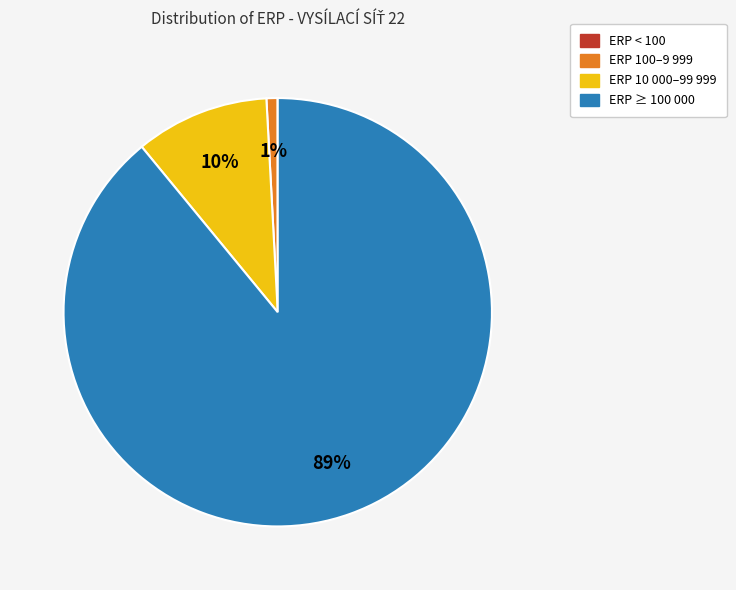

Is there a majority slice in this chart?

Yes